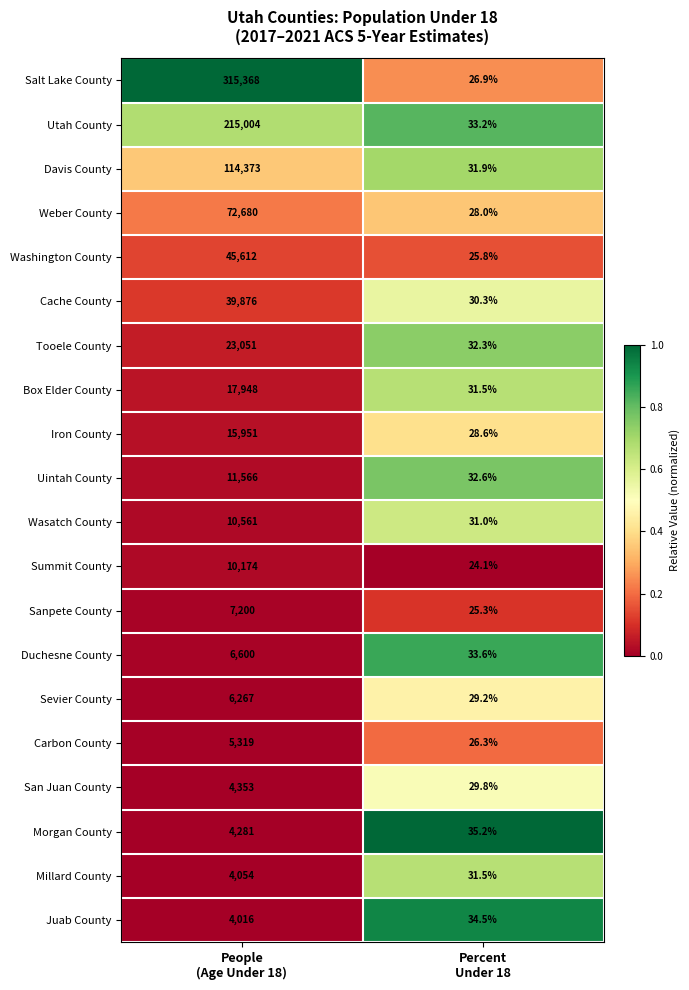

What is the sum of all Uintah County values?

11598.6